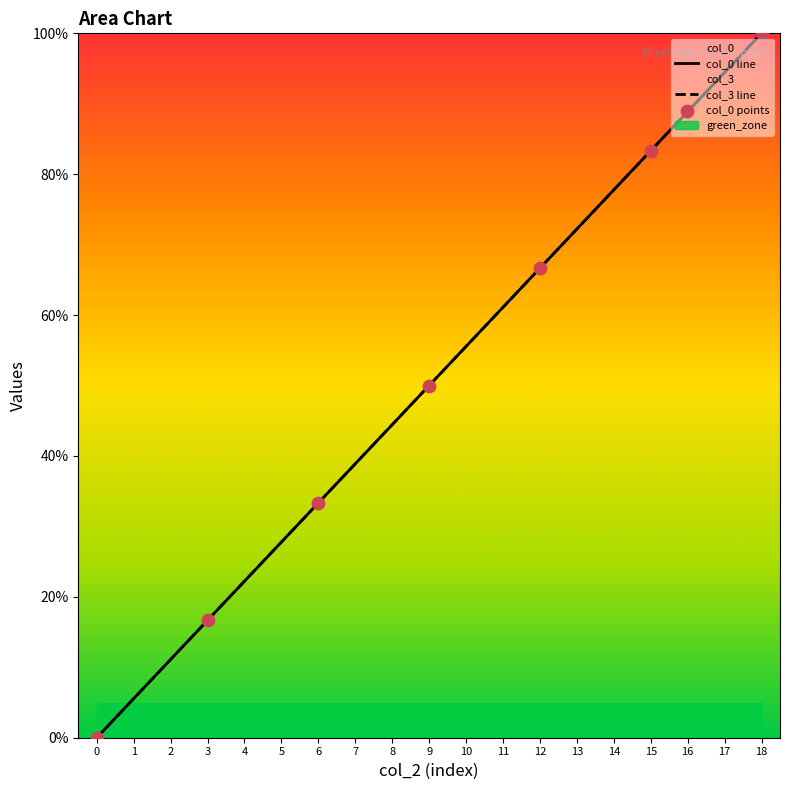

What is the total value across all series at 17?

188.9